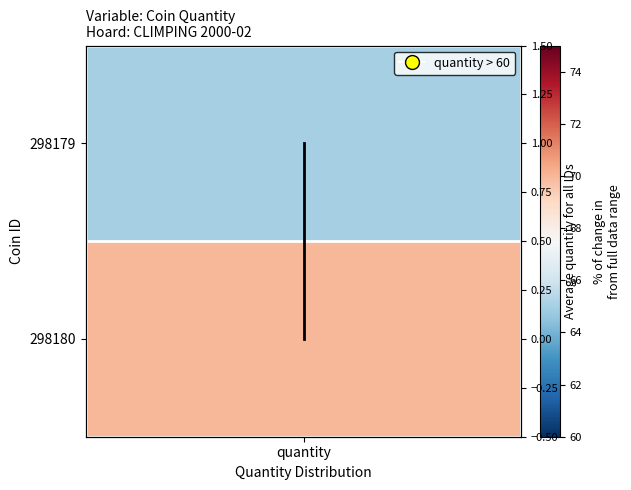

What value does the data have at quantity?

1